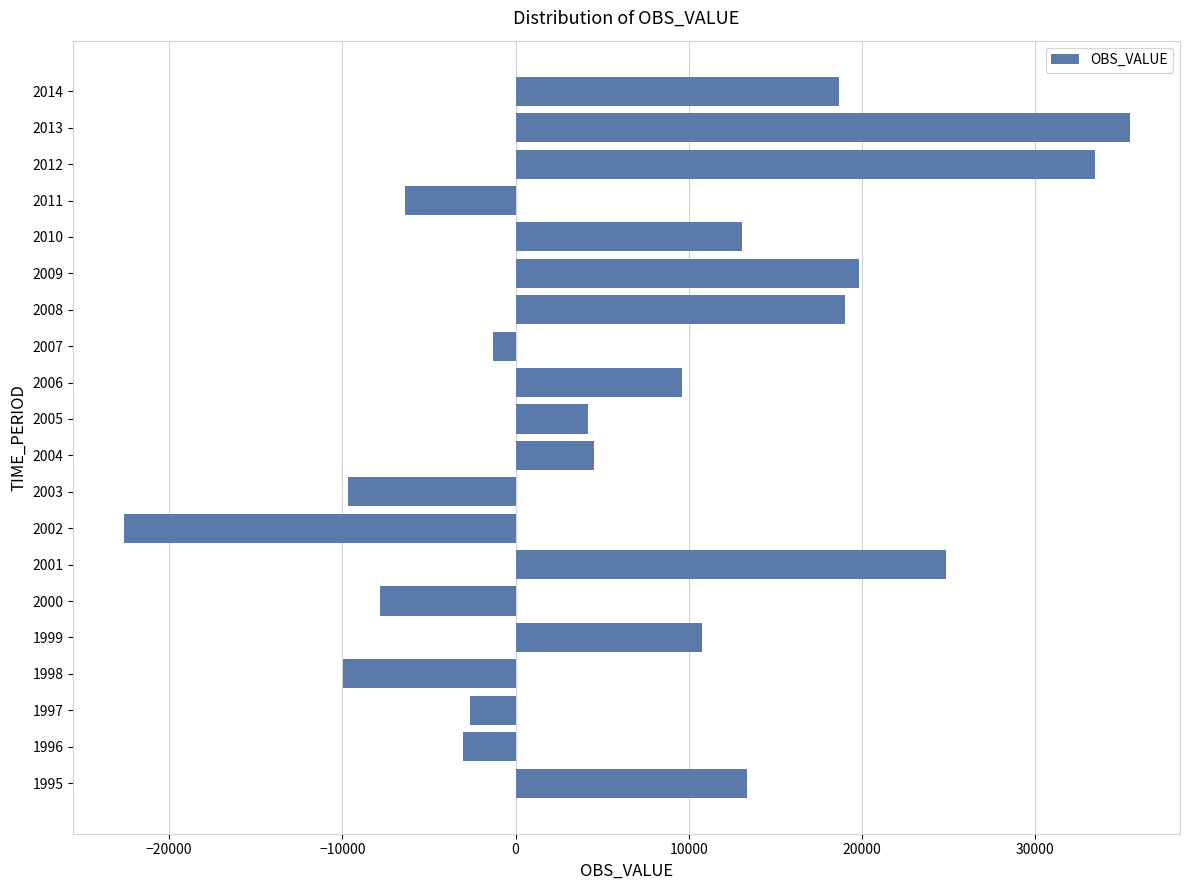

The value at 2009 is 13061.2. True or false?

False